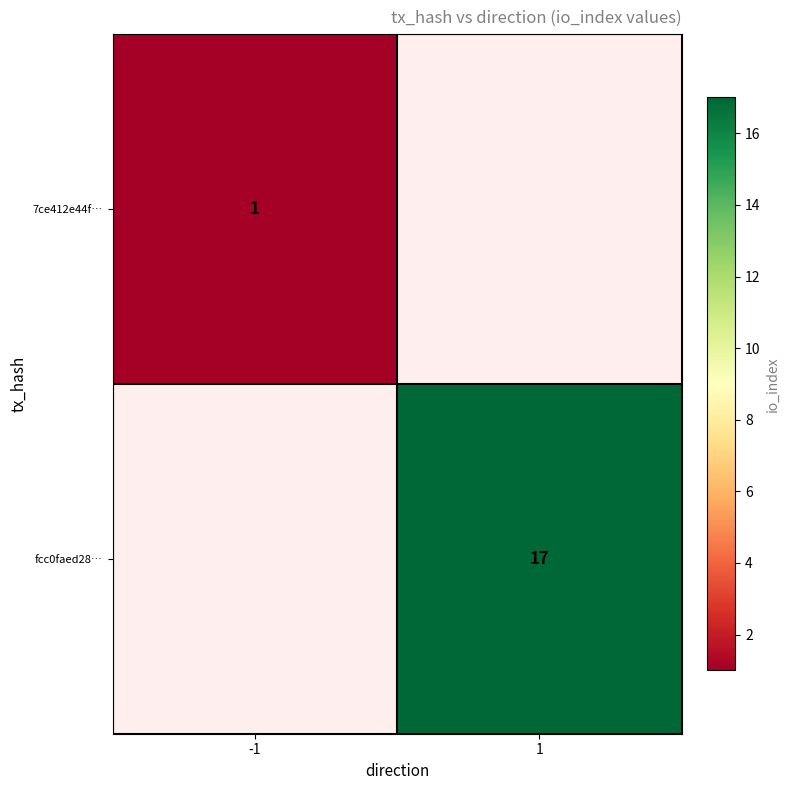

The 7ce412e44f… series shows 2 at -1. True or false?

False